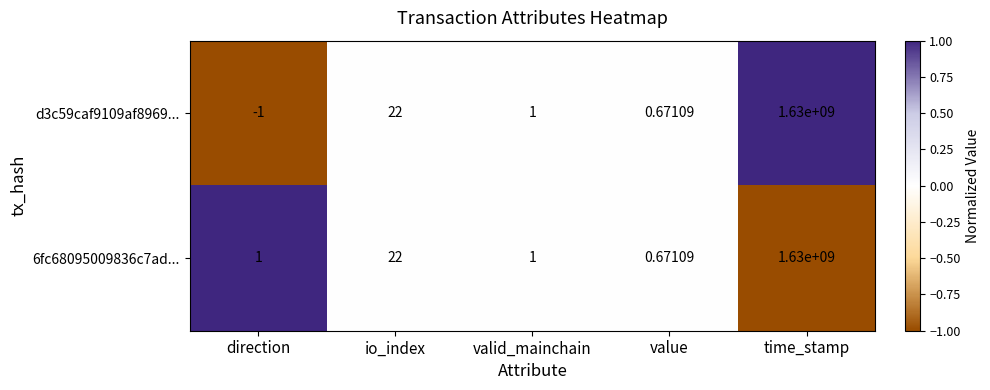

Count the number of categories in the chart.

5